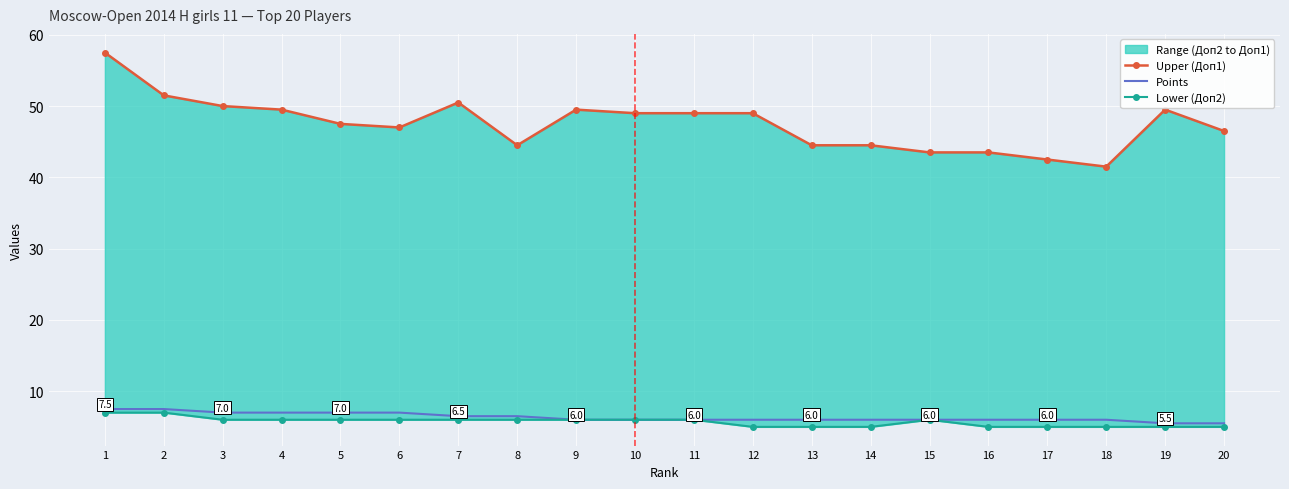

How many lines are shown in the chart?

3